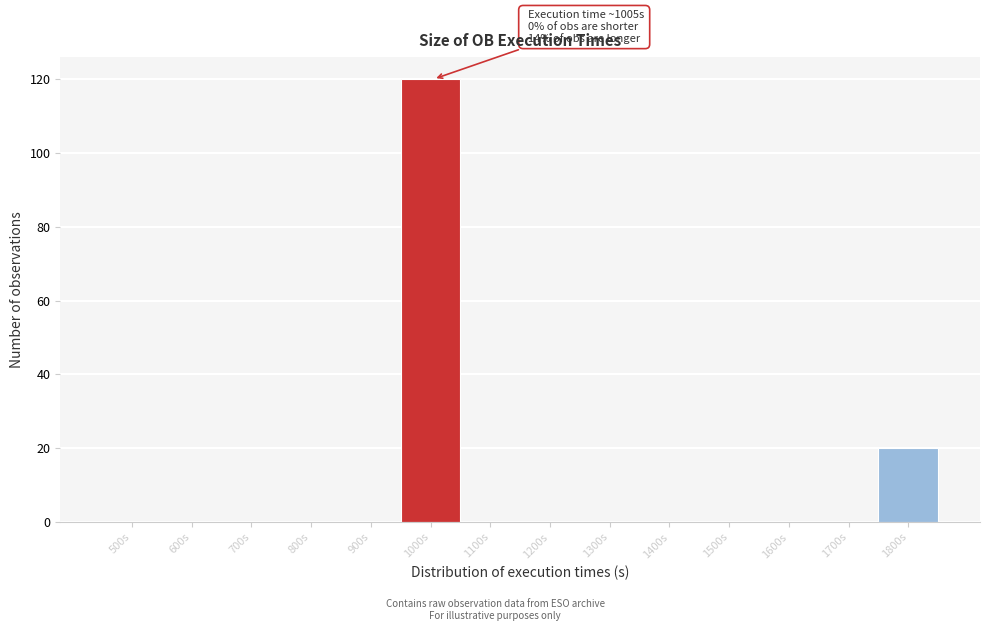

Reading left to right, what are all the values shown in this chart?

500s=0	600s=0	700s=0	800s=0	900s=0	1000s=120	1100s=0	1200s=0	1300s=0	1400s=0	1500s=0	1600s=0	1700s=0	1800s=20